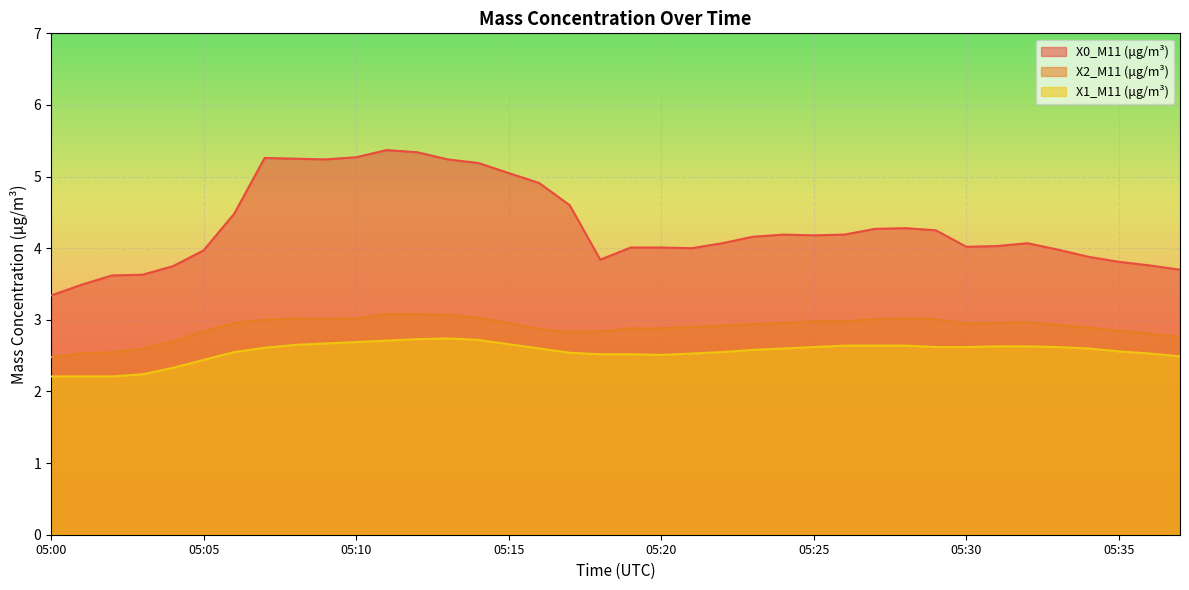

Where is the first local minimum for X1_M11 (μg/m³)?

05:20